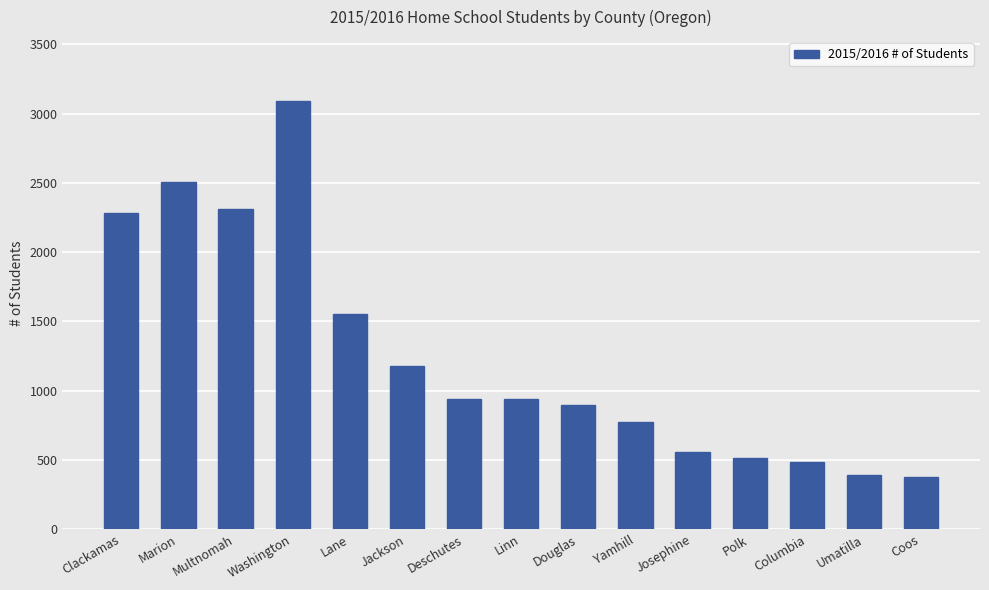

What is the label of the 10th bar from the right?

Jackson